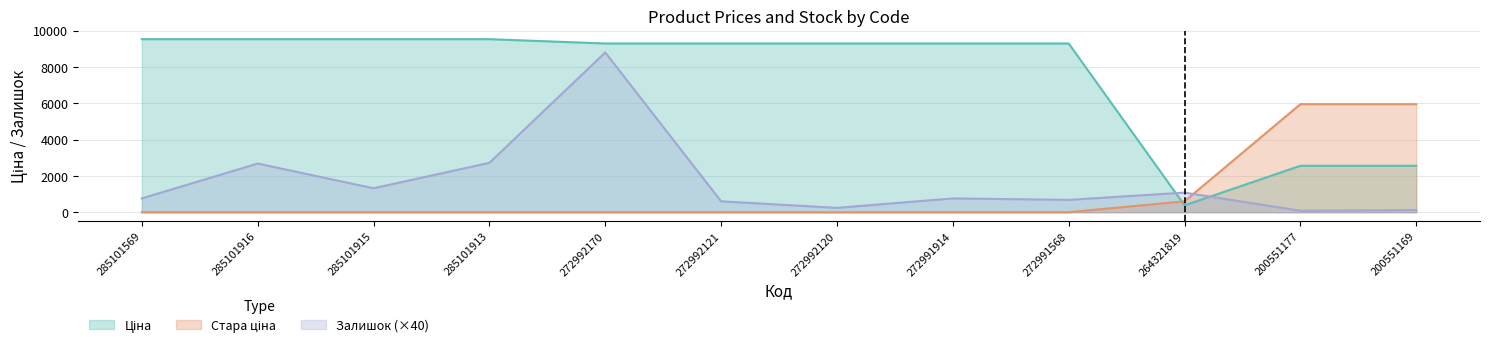

True or false: Стара ціна has more than 1 points higher than both neighbors.

False